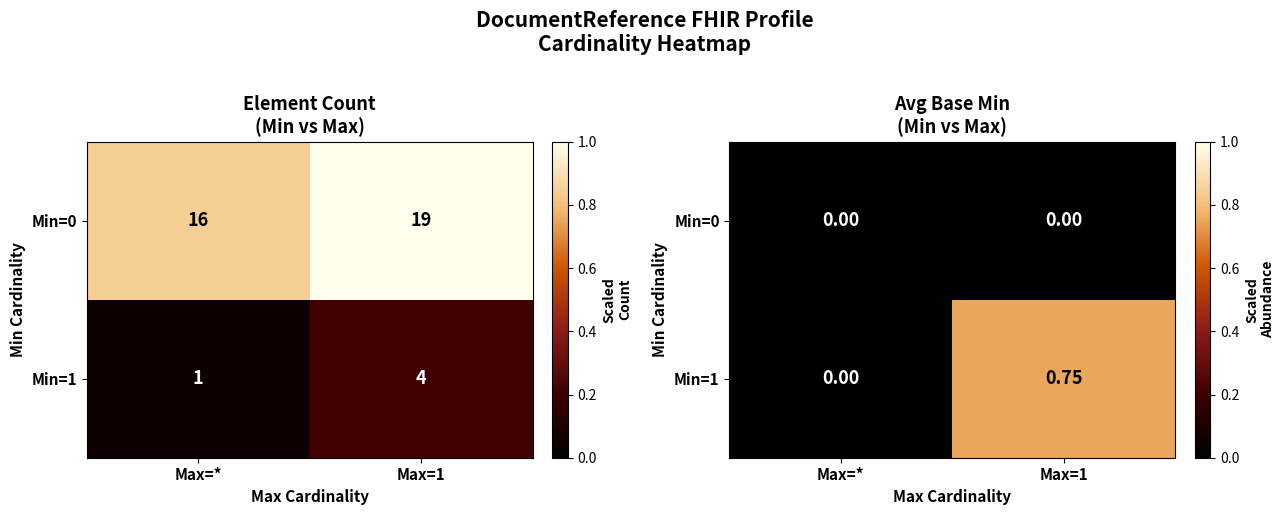

What is the spread (max minus min) of values at Max=1?

0.8